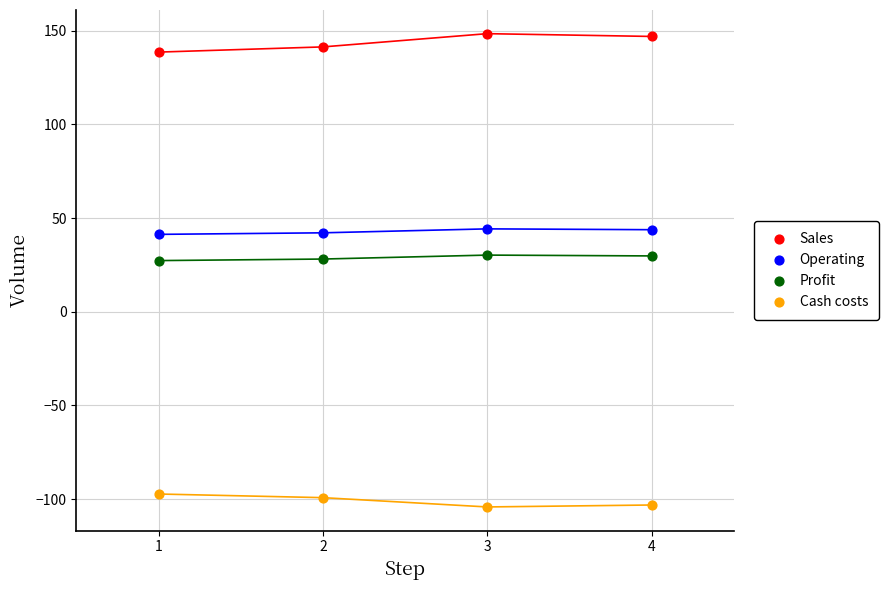

Which series contains the lowest Y value?

Cash costs